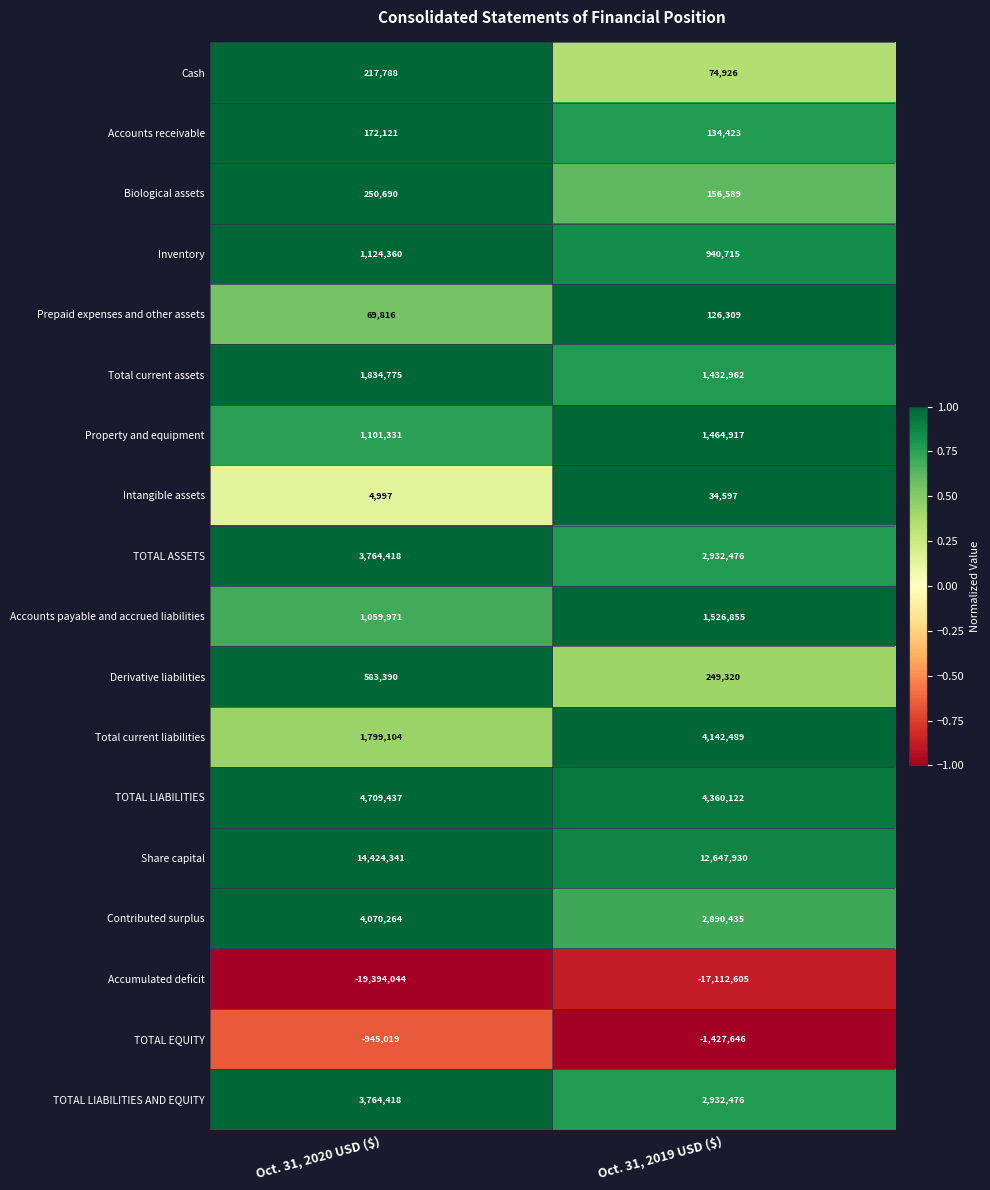

The value of Biological assets at Oct. 31, 2020 USD ($) is 250690. True or false?

True